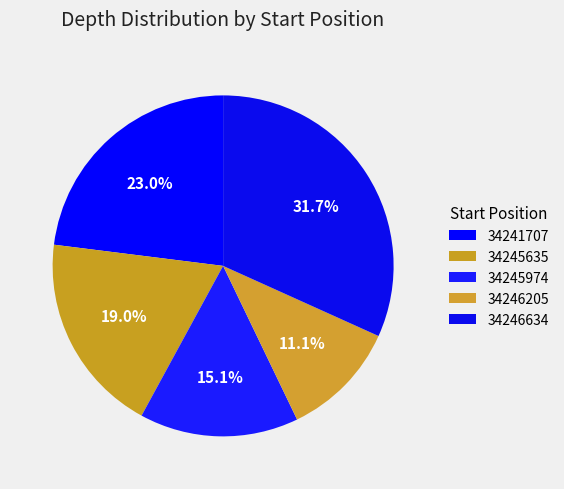

Rank the categories by value from lowest to highest.

34246205, 34245974, 34245635, 34241707, 34246634